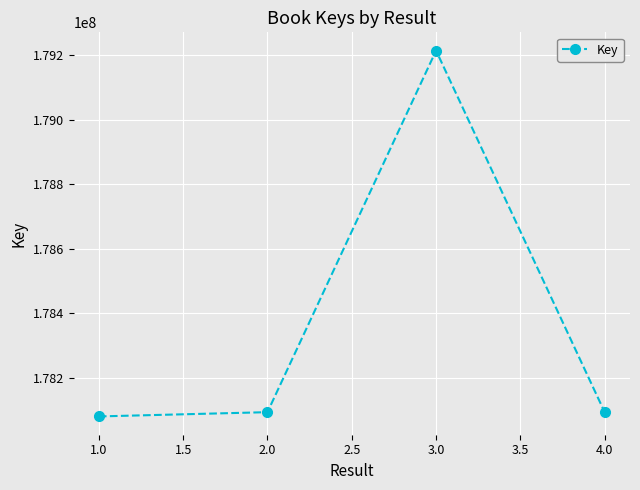

Does the chart have visible grid lines?

Yes